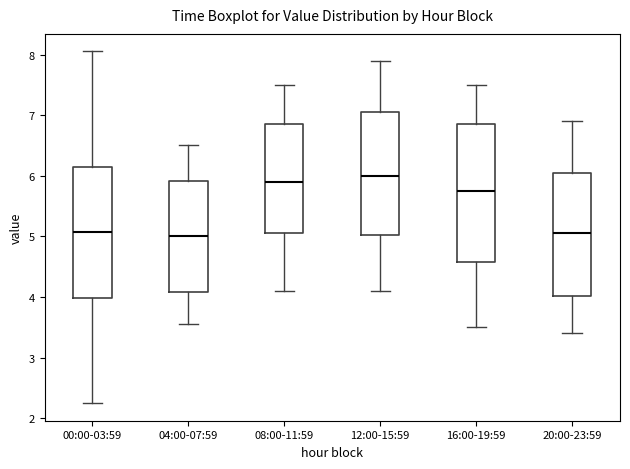

Reading left to right, read every box against the y-axis: the position of its median line, the range the box covers, and the ends of its whiskers. The values are not printed on the chart, so give them approximately, as read against the axis.

00:00-03:59: median 5.1, box 4.0 to 6.2, whiskers 2.3 to 8.1
04:00-07:59: median 5.0, box 4.1 to 5.9, whiskers 3.6 to 6.5
08:00-11:59: median 5.9, box 5.1 to 6.9, whiskers 4.1 to 7.5
12:00-15:59: median 6.0, box 5.0 to 7.1, whiskers 4.1 to 7.9
16:00-19:59: median 5.8, box 4.6 to 6.9, whiskers 3.5 to 7.5
20:00-23:59: median 5.1, box 4.0 to 6.1, whiskers 3.4 to 6.9